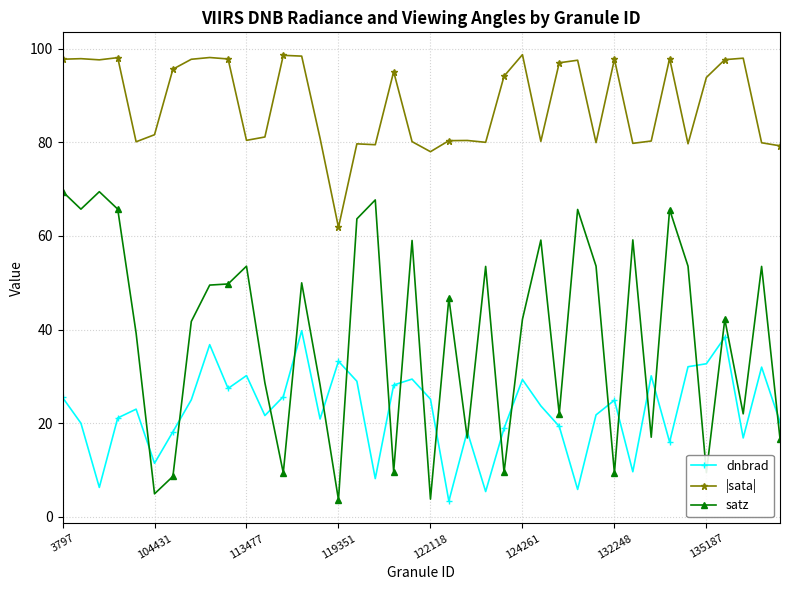

List the series in order of their peak value, lowest first.

dnbrad, satz, |sata|